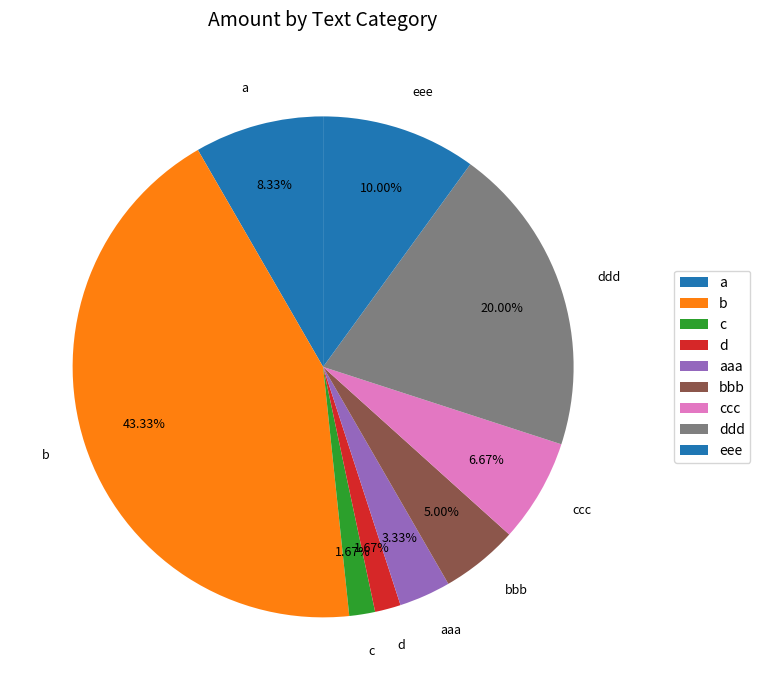

Is the sum of a and eee greater than half?

No